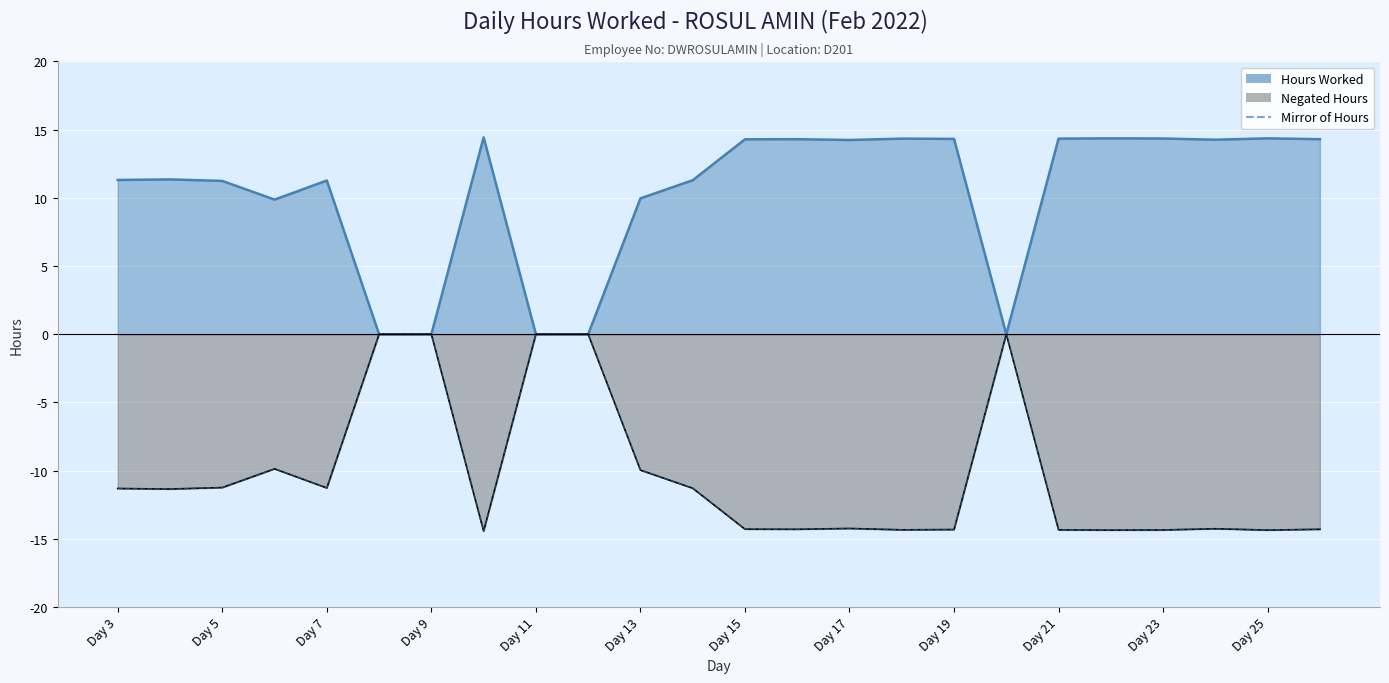

The value at Day 19 is -14.3. True or false?

True